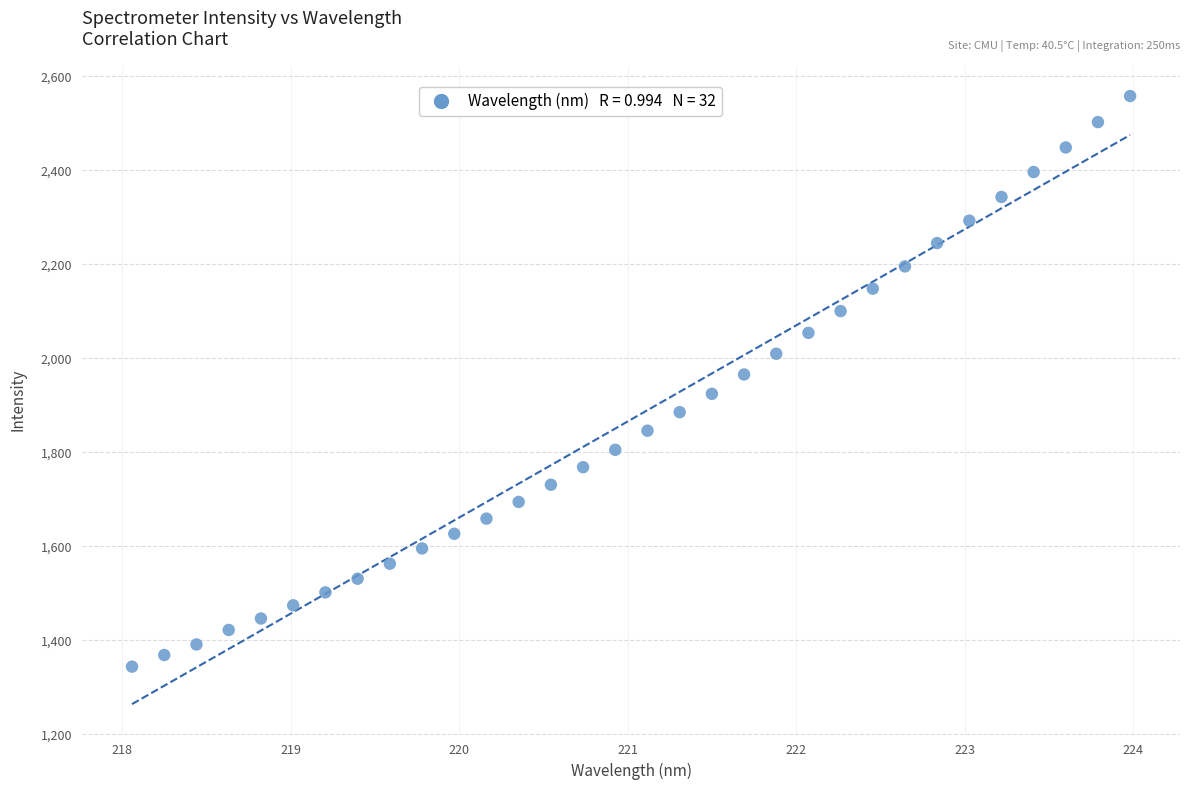

What is the range of X values (max minus min)?

5.9